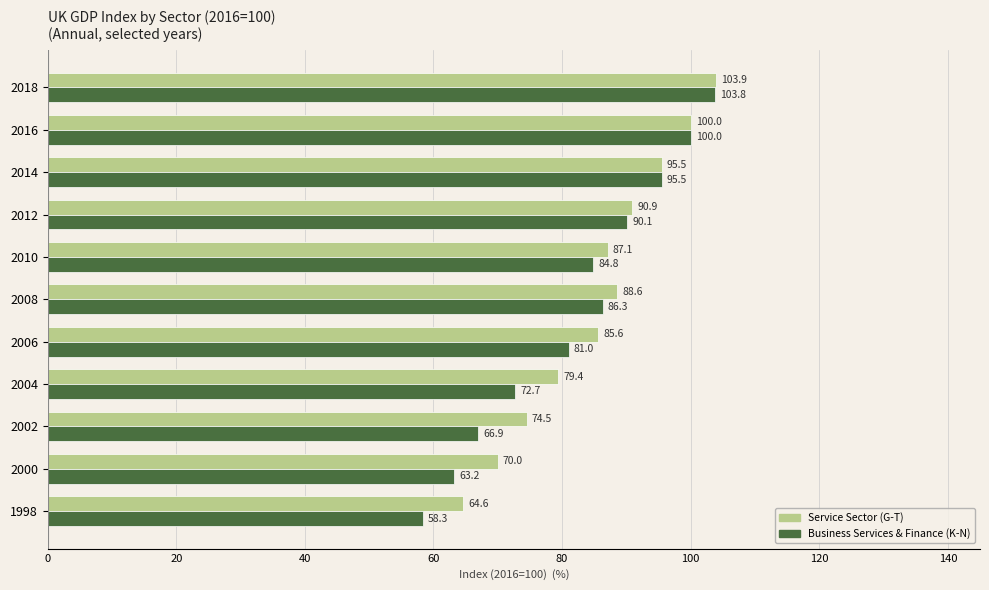

What is the minimum value shown in the chart?

58.3